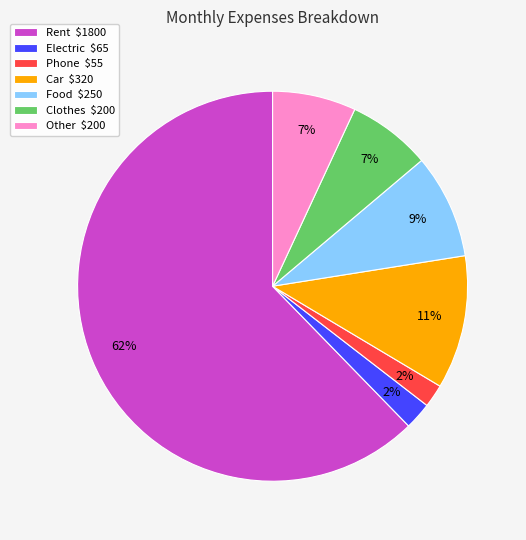

To the nearest percent, what portion does Clothes represent?

7%